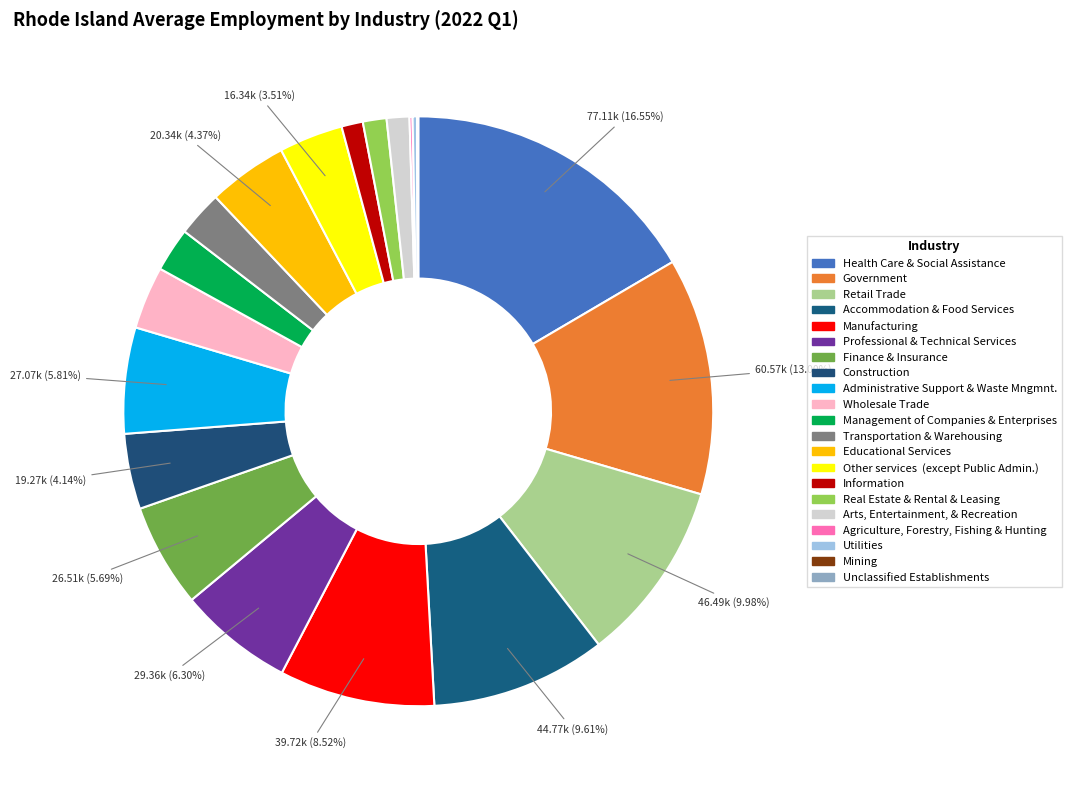

To the nearest percent, what is the average slice percentage?

5%